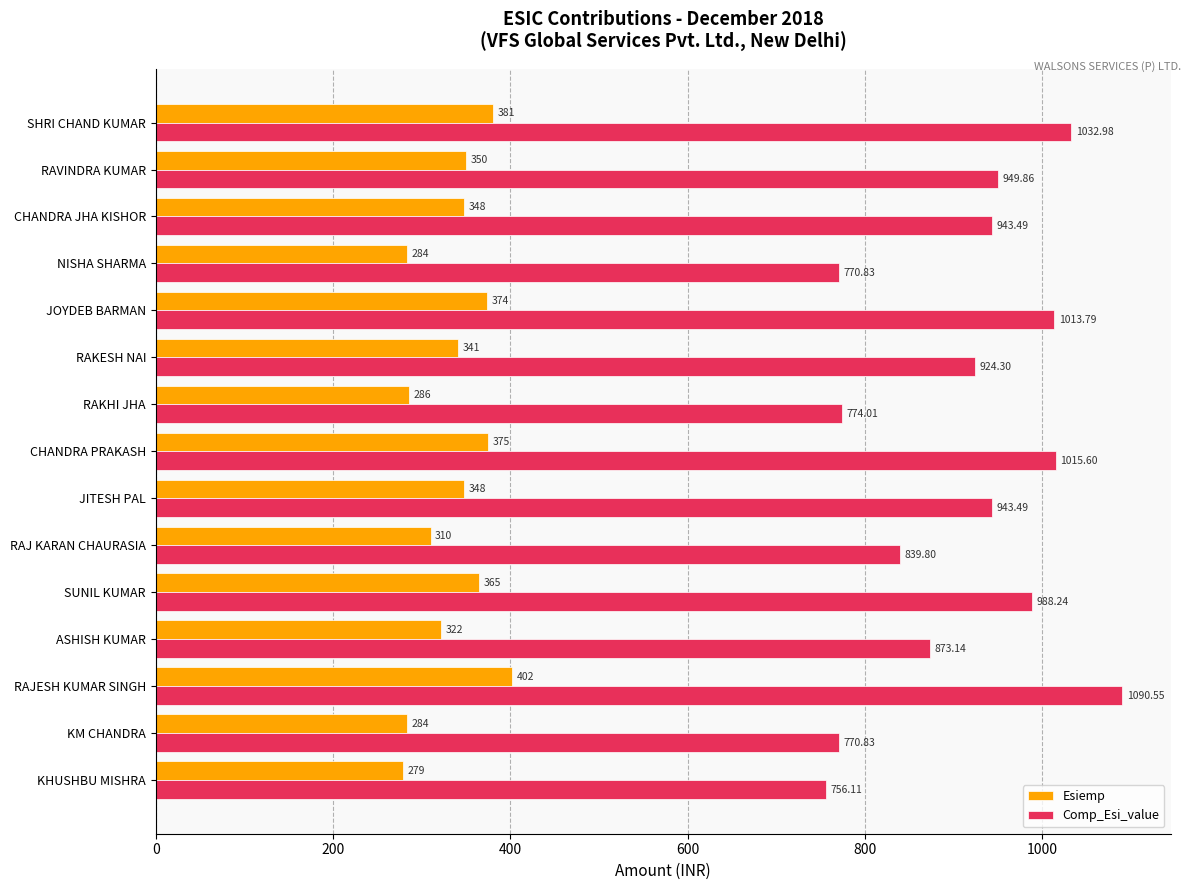

Which series changed the most between RAKHI JHA and RAKESH NAI?

Comp_Esi_value